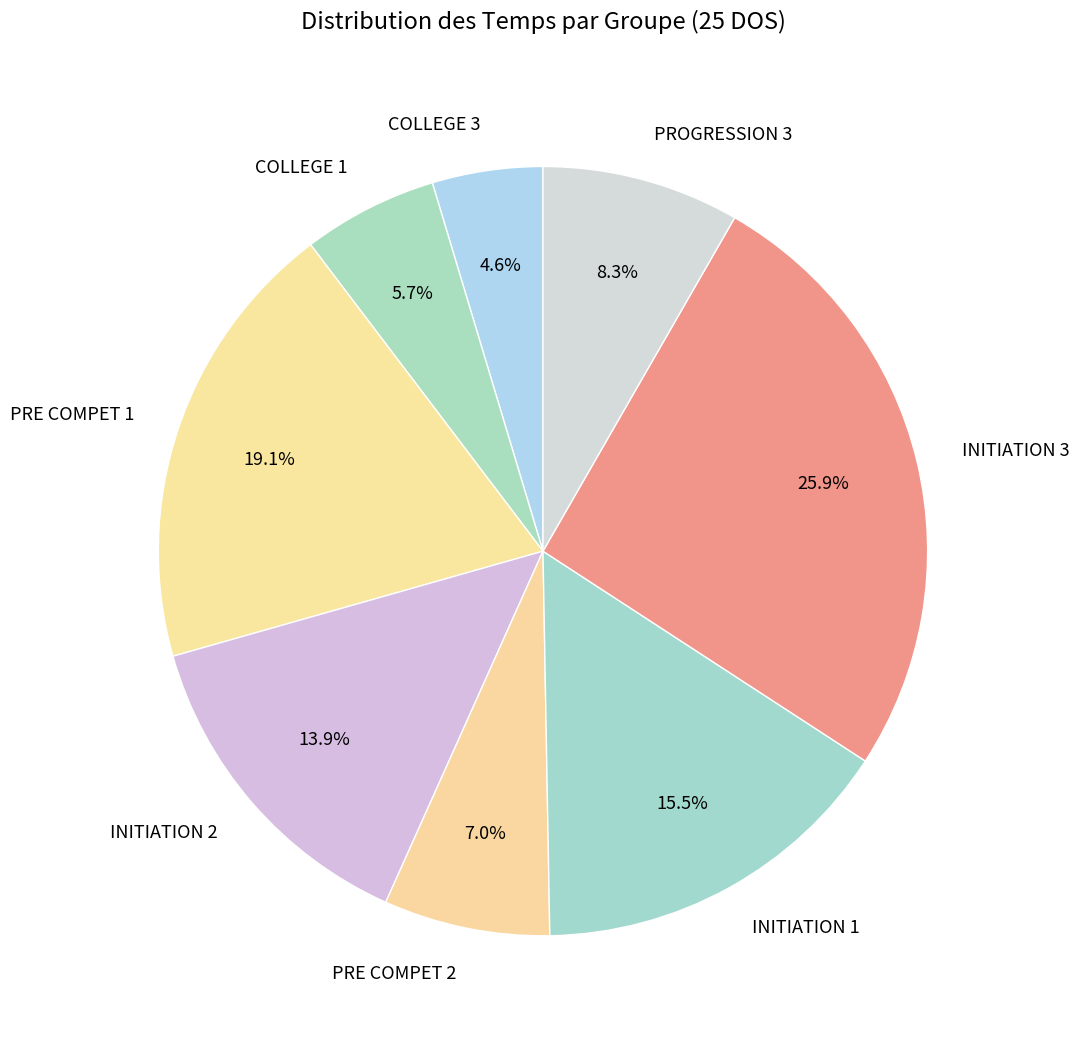

How many slices are in this pie chart?

8